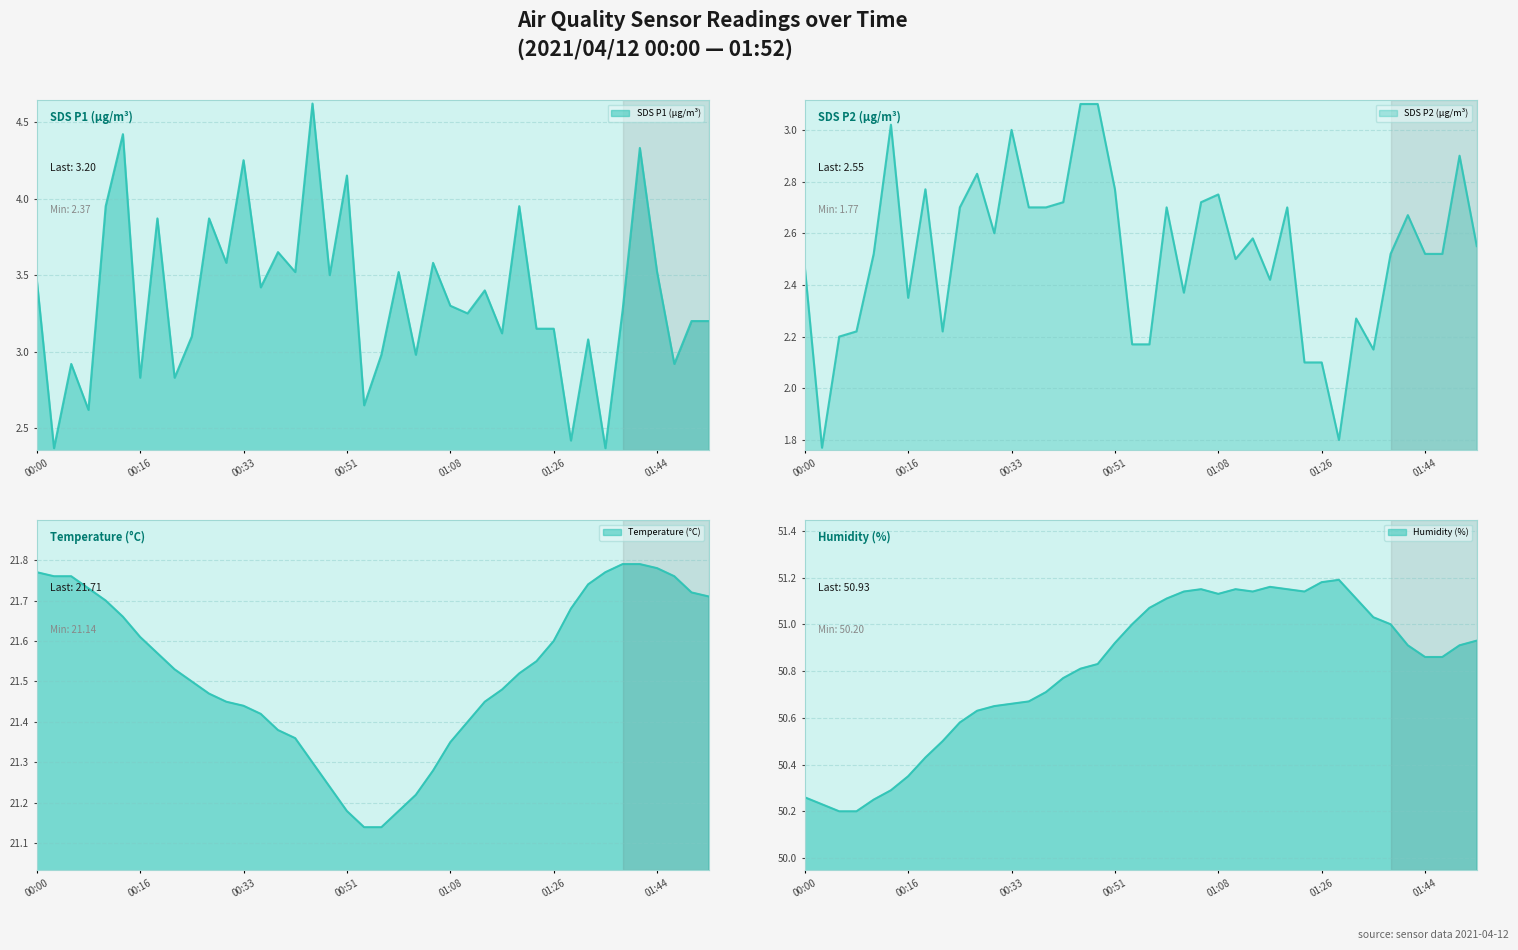

Which has a higher value, 00:56 or 01:38?

01:38